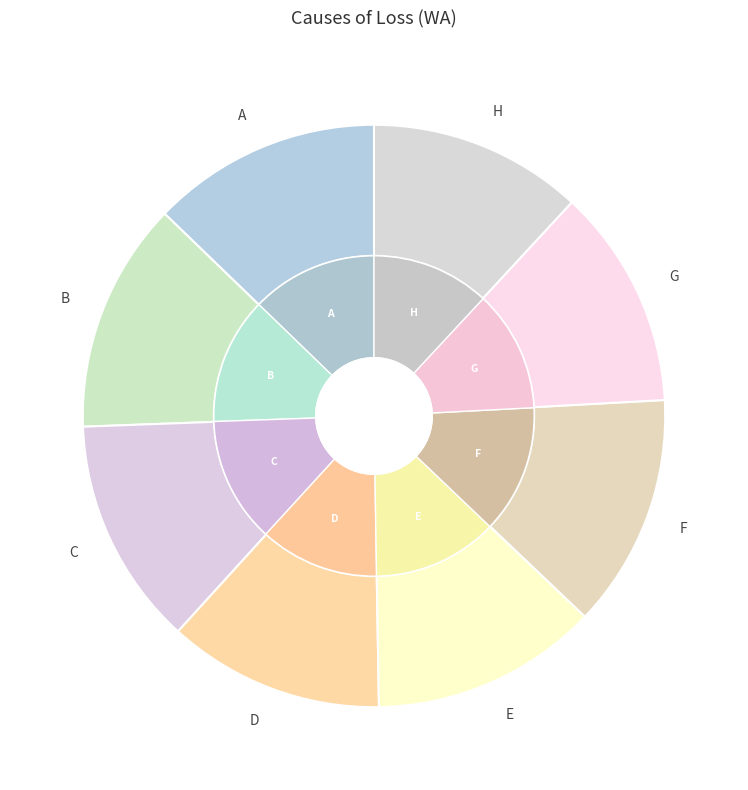

Is it true that A is 13% of the pie?

True